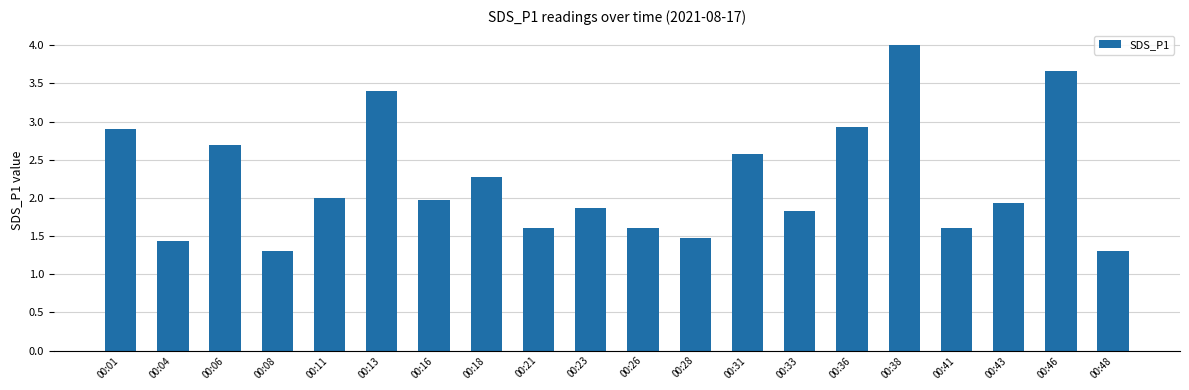

What is the change in value from 00:33 to 00:38?

+2.2